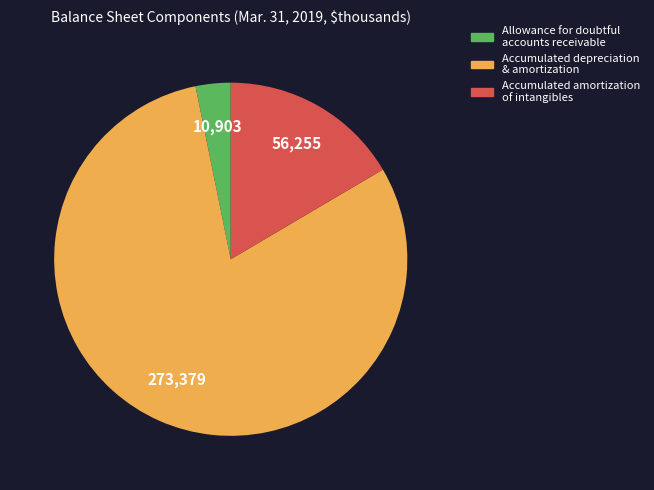

Is there any slice that represents more than half of the pie?

Yes